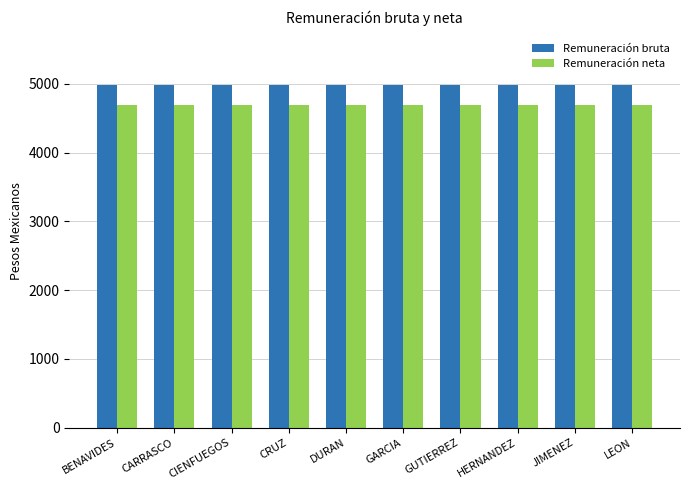

Reading left to right, what are all the values shown in this chart?

Remuneración bruta: 4981.0	4981.0	4981.0	4981.0	4981.0	4981.0	4981.0	4981.0	4981.0	4981.0
Remuneración neta: 4691.1	4691.1	4691.1	4691.1	4691.1	4691.1	4691.1	4691.1	4691.1	4691.1